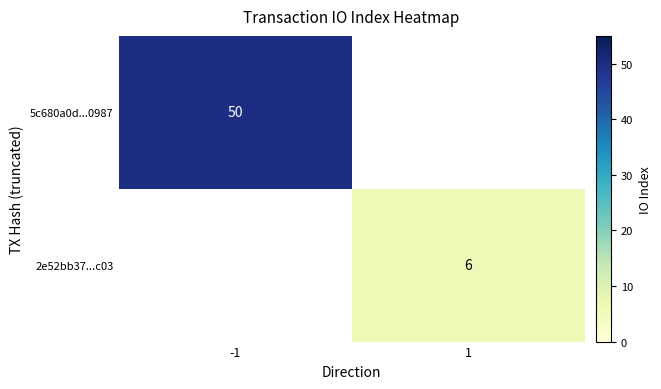

Is the value of 2e52bb37...c03 at 1 greater than the value of 5c680a0d...0987 at -1?

No